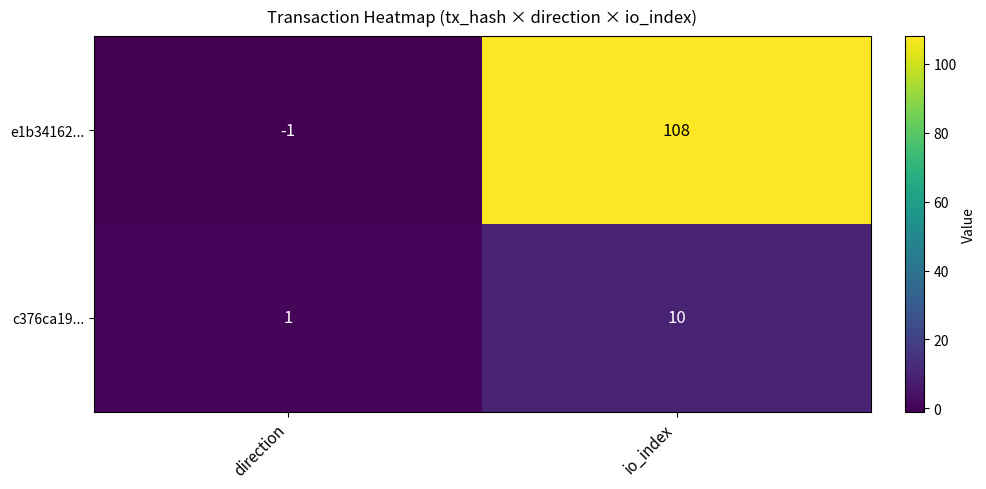

At which label is c376ca19... closest to 5?

direction